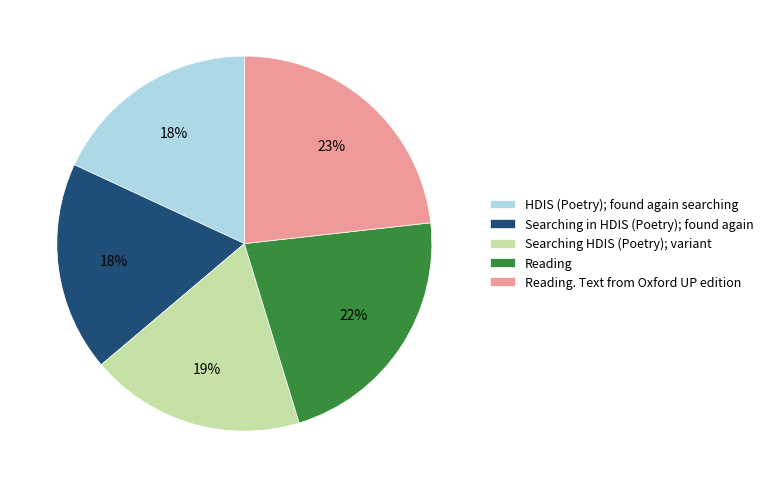

To the nearest percent, what portion does Searching in HDIS (Poetry); found again represent?

18%